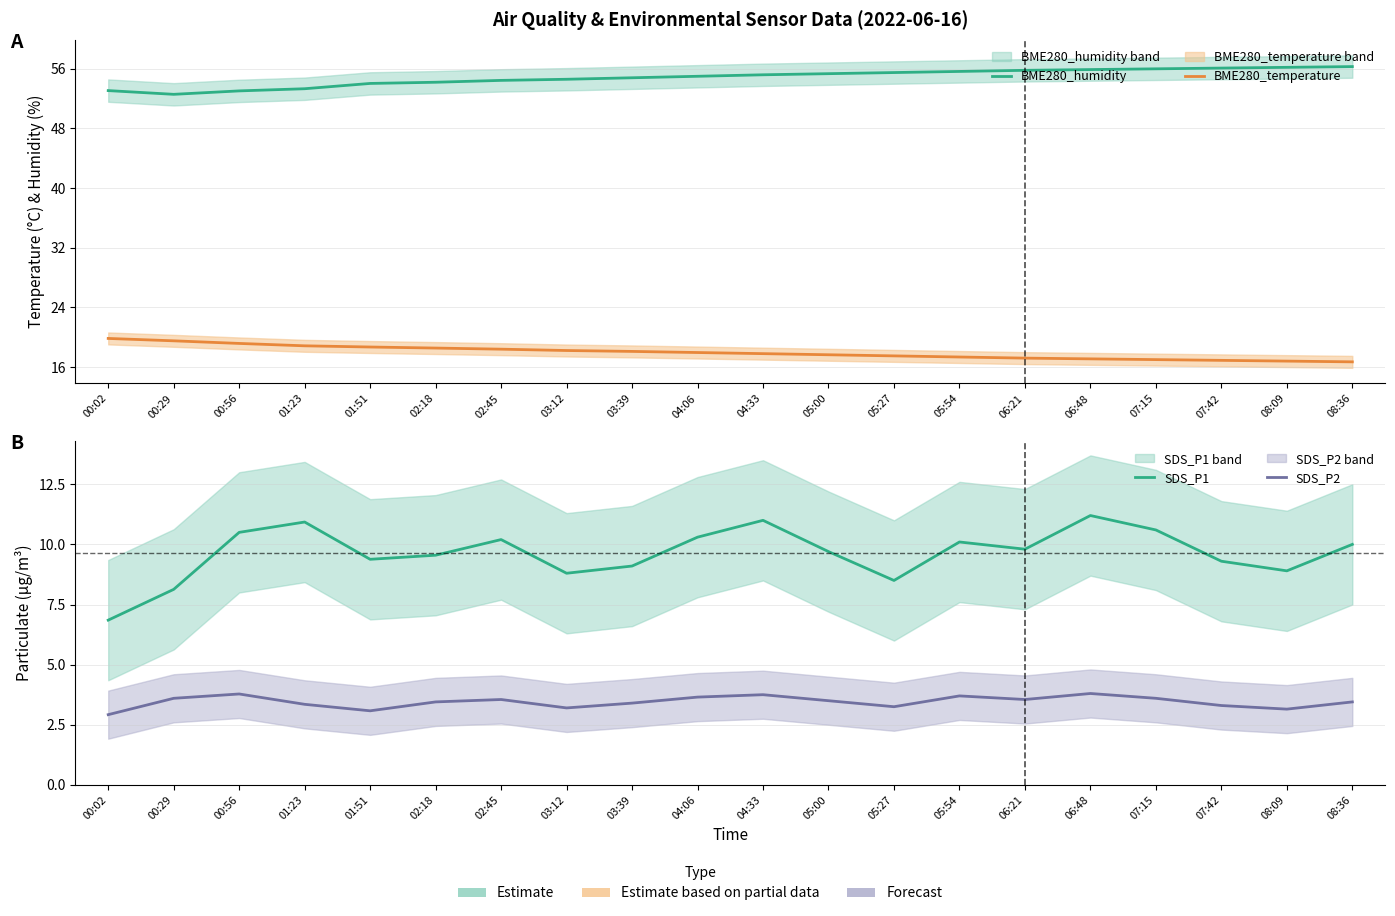

Where is BME280_humidity nearest to the value 54?

01:51